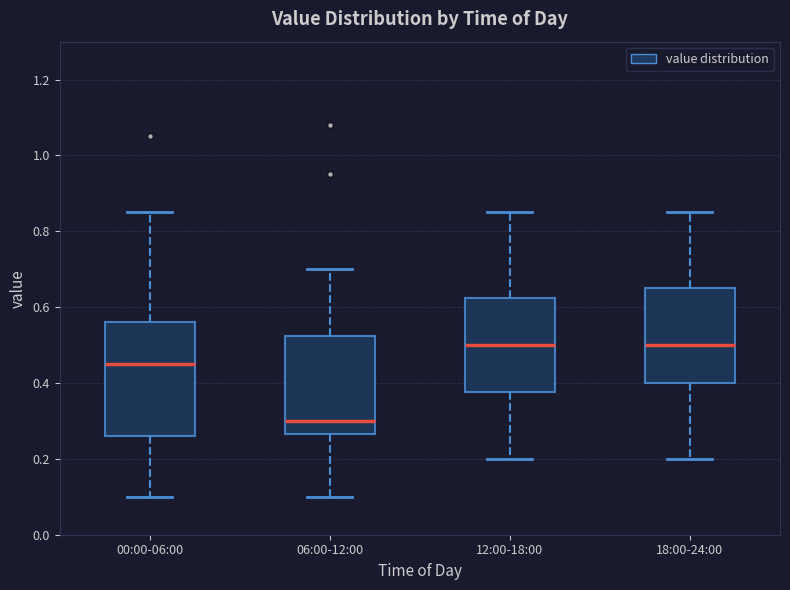

Comparing the boxes themselves (not the whiskers), which one is the tallest?

00:00-06:00